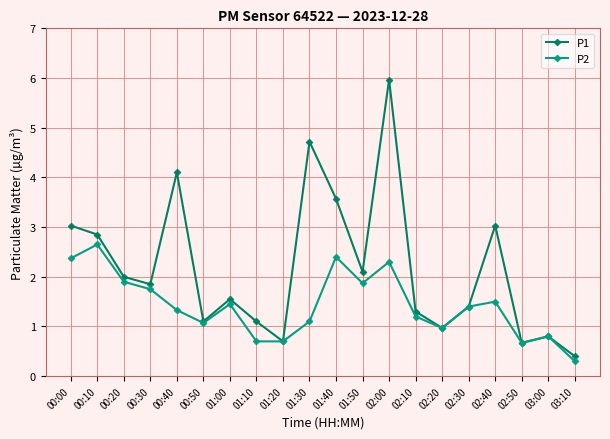

The value of P2 at 01:40 is 2.4. True or false?

True